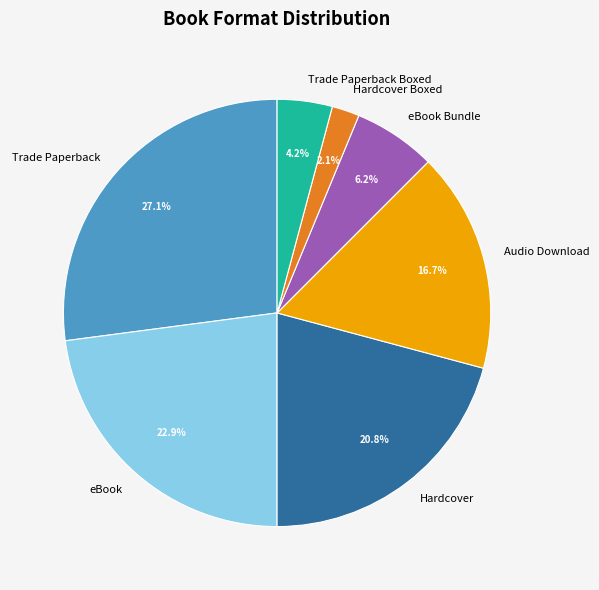

To the nearest percent, what portion does eBook represent?

23%